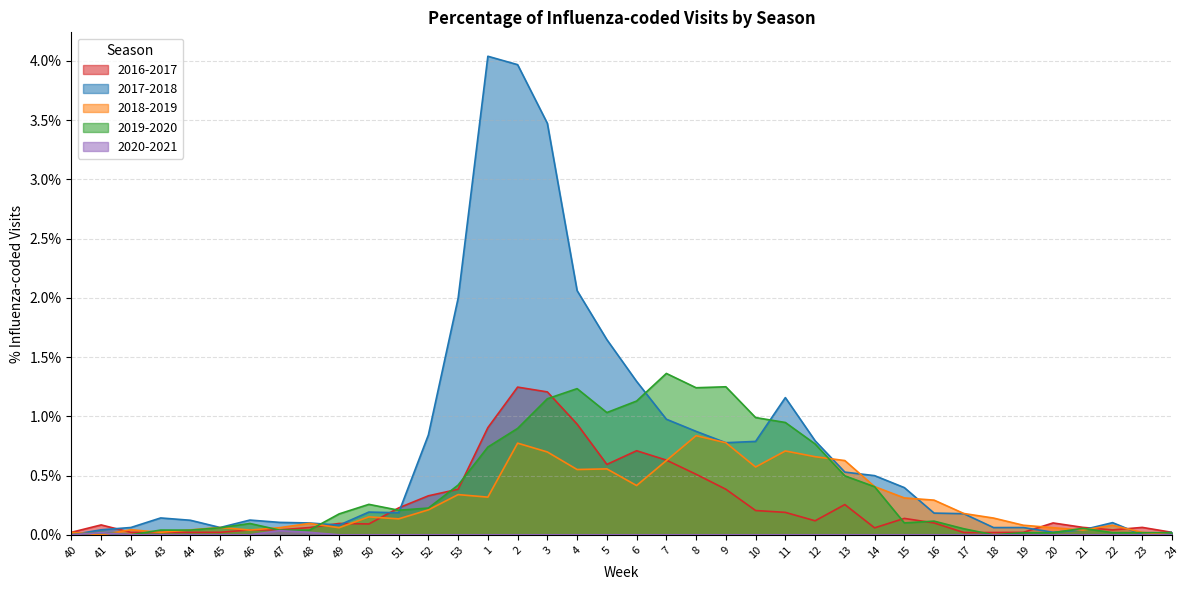

Reading left to right, transcribe all the data shown in this chart.

2016-2017: 0.0	0.1	0.0	0.0	0.0	0.0	0.0	0.0	0.1	0.1	0.1	0.2	0.3	0.4	0.9	1.2	1.2	0.9	0.6	0.7	0.6	0.5	0.4	0.2	0.2	0.1	0.3	0.1	0.1	0.1	0.0	0.0	0.0	0.1	0.1	0.0	0.1	0.0
2017-2018: 0.0	0.0	0.1	0.1	0.1	0.1	0.1	0.1	0.1	0.1	0.2	0.2	0.8	2.0	4.0	4.0	3.5	2.1	1.6	1.3	1.0	0.9	0.8	0.8	1.2	0.8	0.5	0.5	0.4	0.2	0.2	0.1	0.1	0.0	0.0	0.1	0.0	0.0
2018-2019: 0.0	0.0	0.0	0.0	0.0	0.1	0.0	0.1	0.1	0.1	0.2	0.1	0.2	0.3	0.3	0.8	0.7	0.6	0.6	0.4	0.6	0.8	0.8	0.6	0.7	0.7	0.6	0.4	0.3	0.3	0.2	0.1	0.1	0.1	0.0	0.1	0.0	0.0
2019-2020: 0.0	0.0	0.0	0.0	0.0	0.1	0.1	0.0	0.0	0.2	0.3	0.2	0.2	0.4	0.7	0.9	1.1	1.2	1.0	1.1	1.4	1.2	1.2	1.0	0.9	0.8	0.5	0.4	0.1	0.1	0.1	0.0	0.0	0.0	0.1	0.0	0.0	0.0
2020-2021: 0.0	0.0	0.0	0.0	0.0	0.0	0.0	0.0	0.0	0.0	0.0	0.0	0.0	0.0	0.0	0.0	0.0	0.0	0.0	0.0	0.0	0.0	0.0	0.0	0.0	0.0	0.0	0.0	0.0	0.0	0.0	0.0	0.0	0.0	0.0	0.0	0.0	0.0